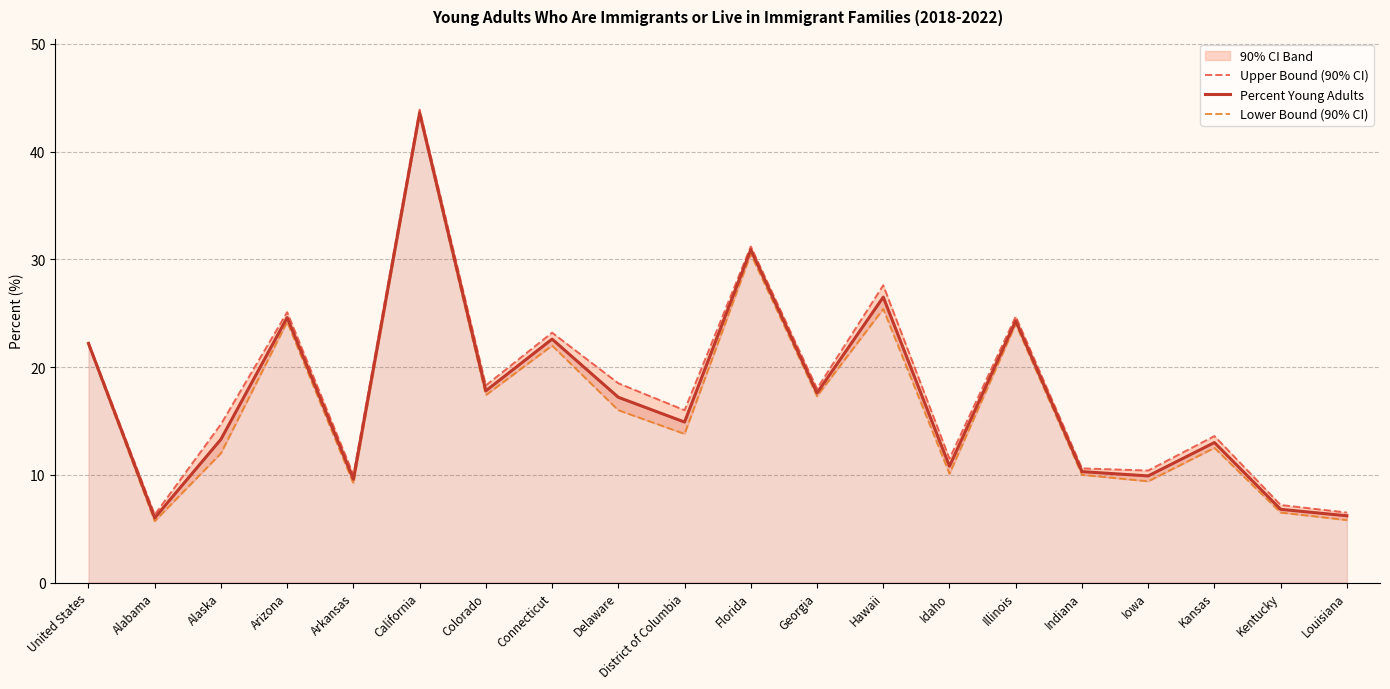

What is the label of the 18th point from the left?

Kansas